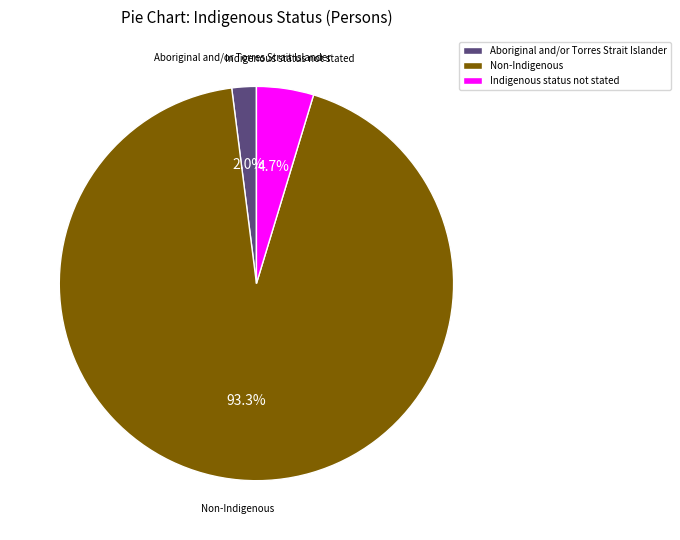

The Indigenous status not stated slice represents 5% of the pie. True or false?

True